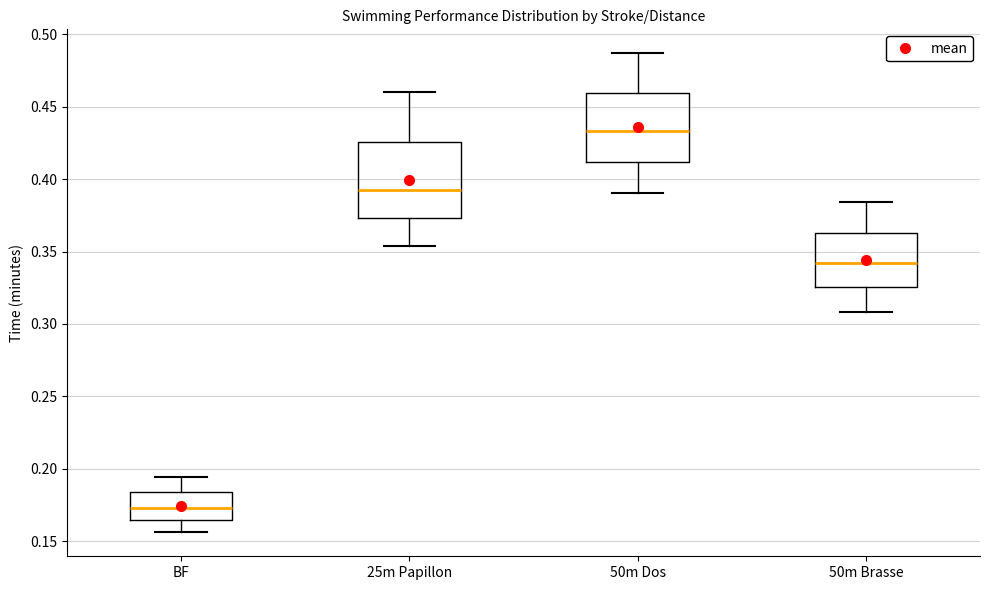

Reading left to right, transcribe this box plot: for each box, give where its median line is, the range the box spans, and where its two whiskers end, as read against the y-axis. The values are not printed on the chart, so give them approximately, as read against the axis.

BF: median 0.175, box 0.165 to 0.185, whiskers 0.155 to 0.195
25m Papillon: median 0.390, box 0.375 to 0.425, whiskers 0.355 to 0.460
50m Dos: median 0.435, box 0.410 to 0.460, whiskers 0.390 to 0.485
50m Brasse: median 0.340, box 0.325 to 0.365, whiskers 0.310 to 0.385